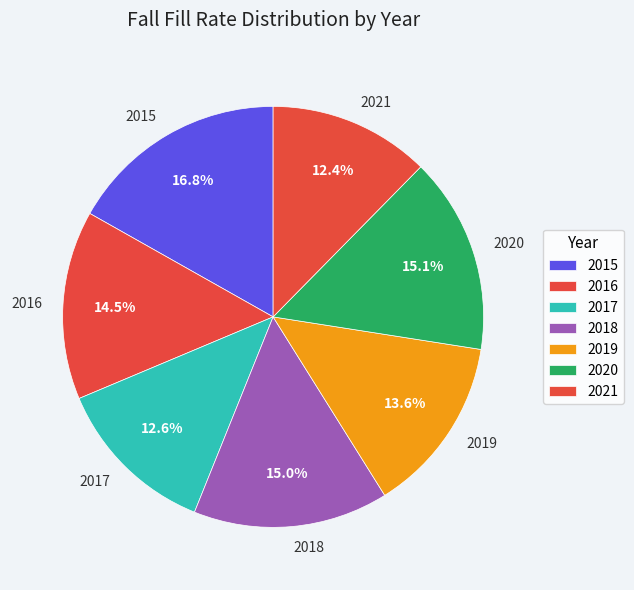

Does any single category account for the majority?

No